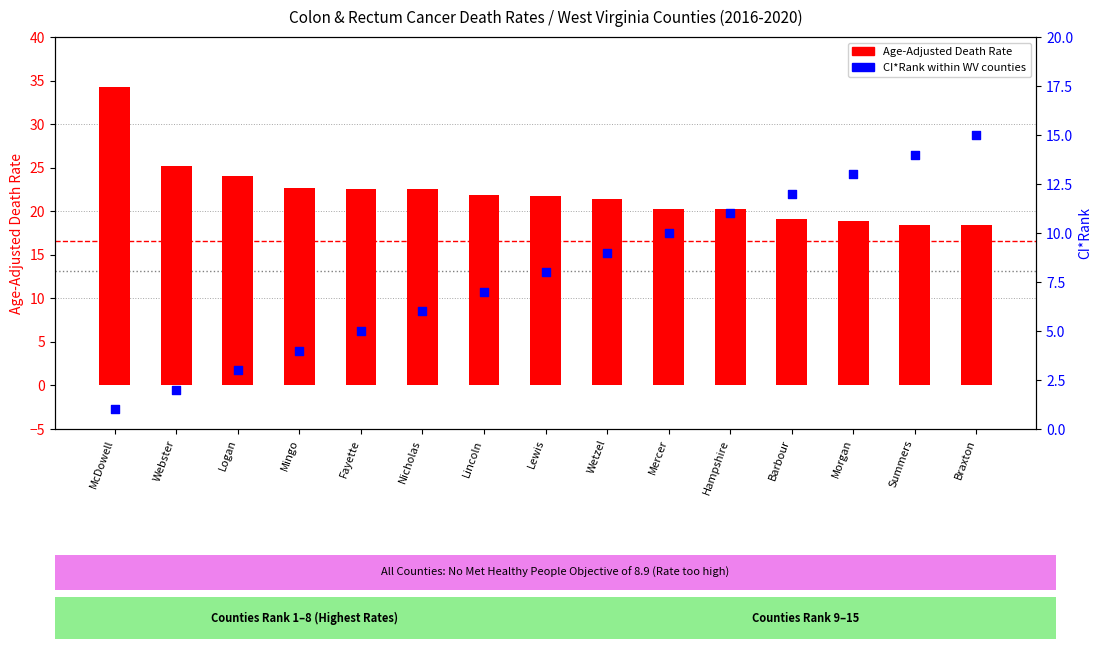

Which series has the largest total across all categories?

Age-Adjusted Death Rate